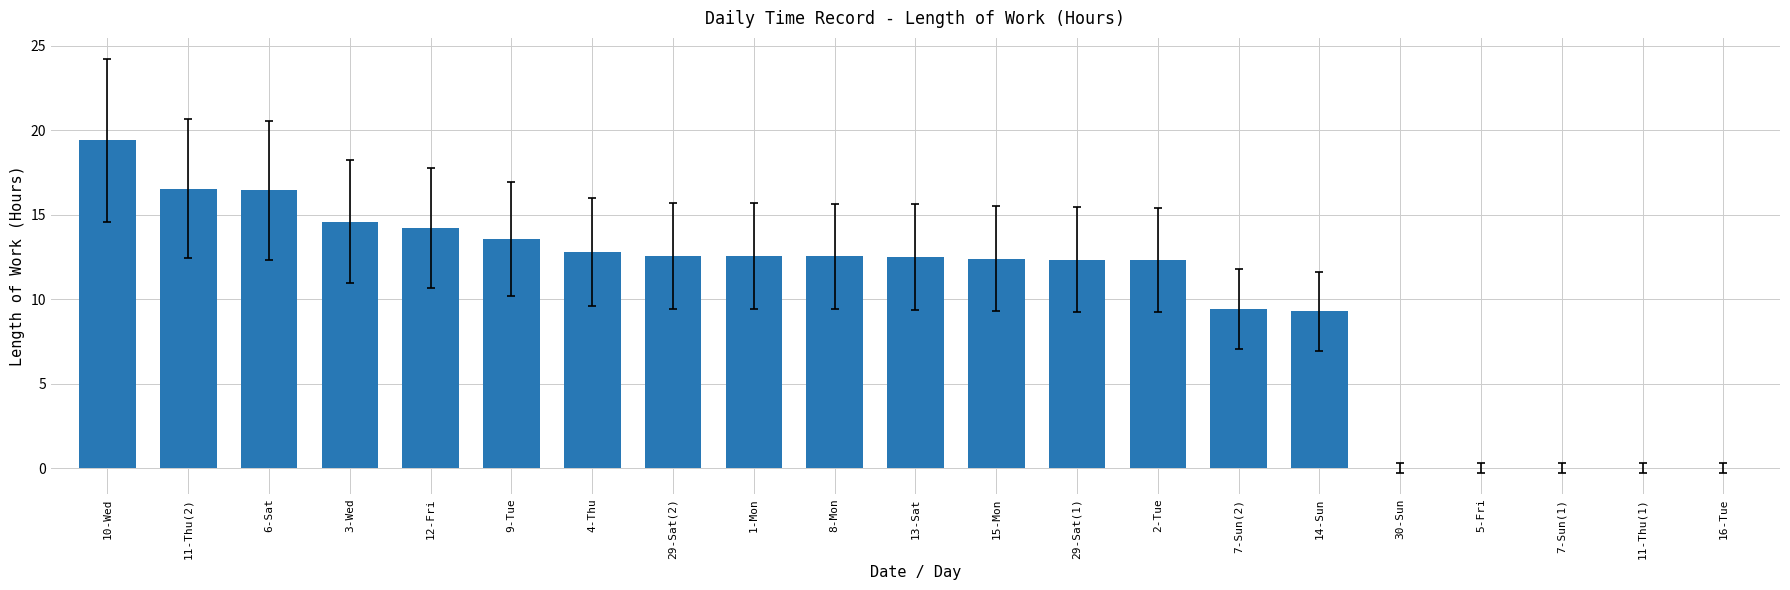

Which category has the highest value across all series?

10-Wed